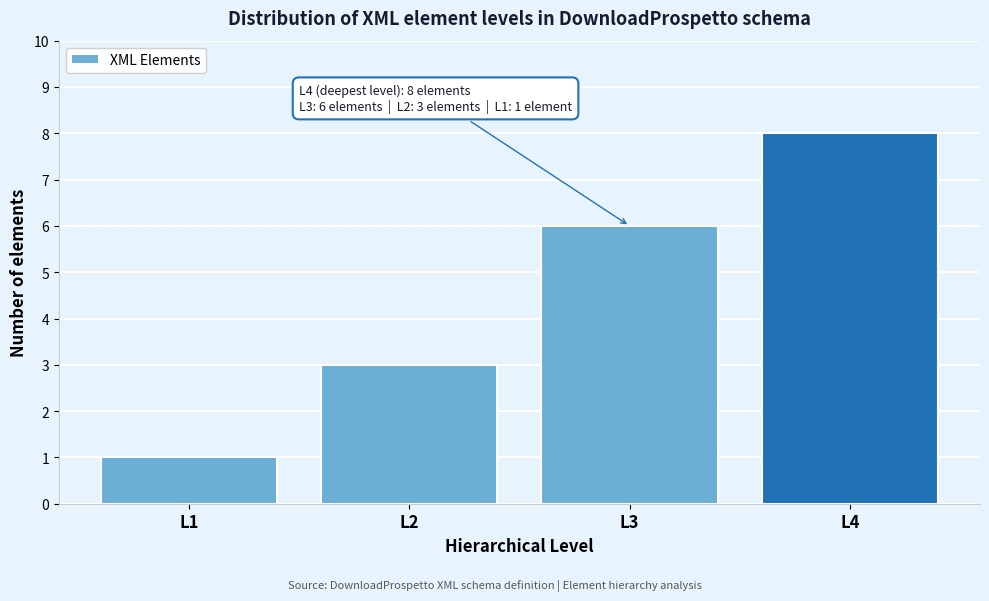

Reading left to right, transcribe all the data shown in this chart.

1	3	6	8